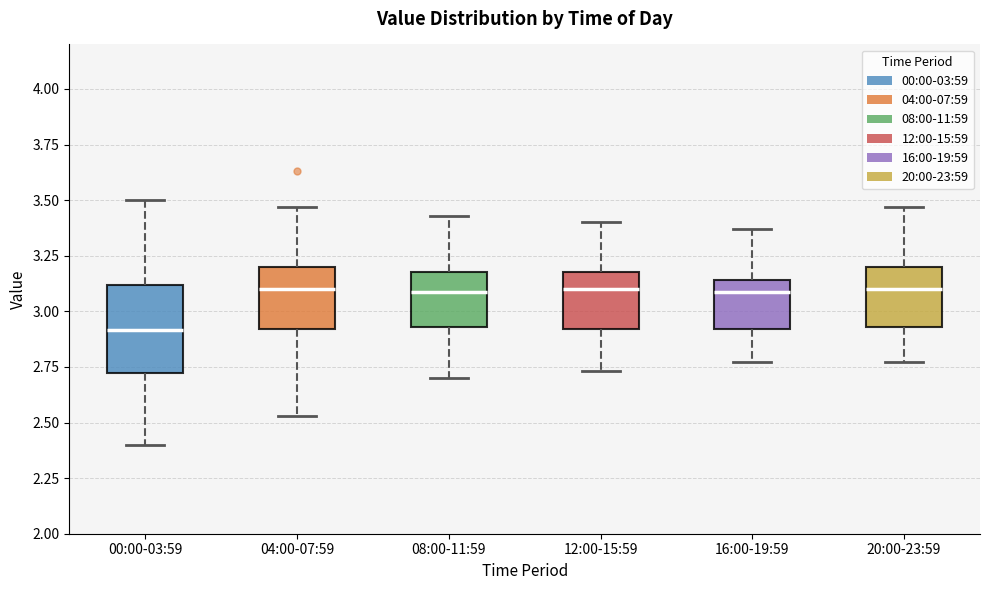

Reading left to right, transcribe this box plot: for each box, give where its median line is, the range the box spans, and where its two whiskers end, as read against the y-axis. The values are not printed on the chart, so give them approximately, as read against the axis.

00:00-03:59: median 2.90, box 2.70 to 3.10, whiskers 2.40 to 3.50
04:00-07:59: median 3.10, box 2.90 to 3.20, whiskers 2.55 to 3.45
08:00-11:59: median 3.10, box 2.95 to 3.20, whiskers 2.70 to 3.45
12:00-15:59: median 3.10, box 2.90 to 3.20, whiskers 2.75 to 3.40
16:00-19:59: median 3.10, box 2.90 to 3.15, whiskers 2.75 to 3.35
20:00-23:59: median 3.10, box 2.95 to 3.20, whiskers 2.75 to 3.45